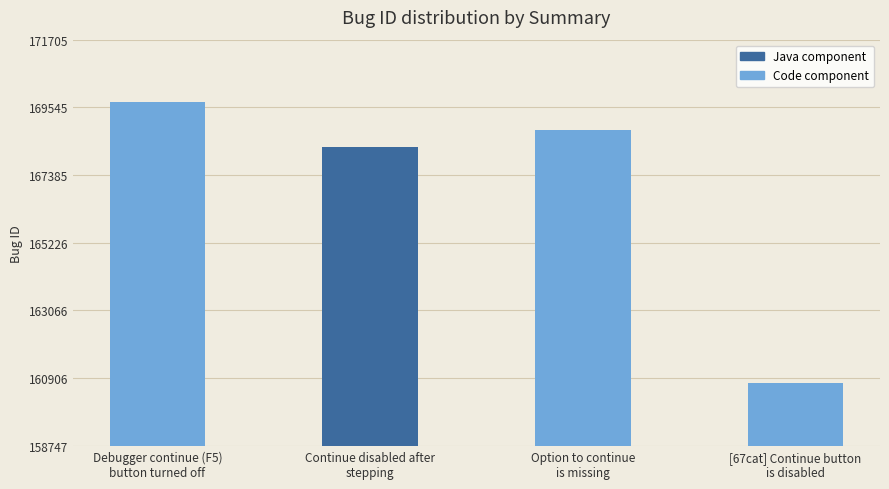

What is the label of the 4th bar from the right?

Debugger continue (F5)
button turned off